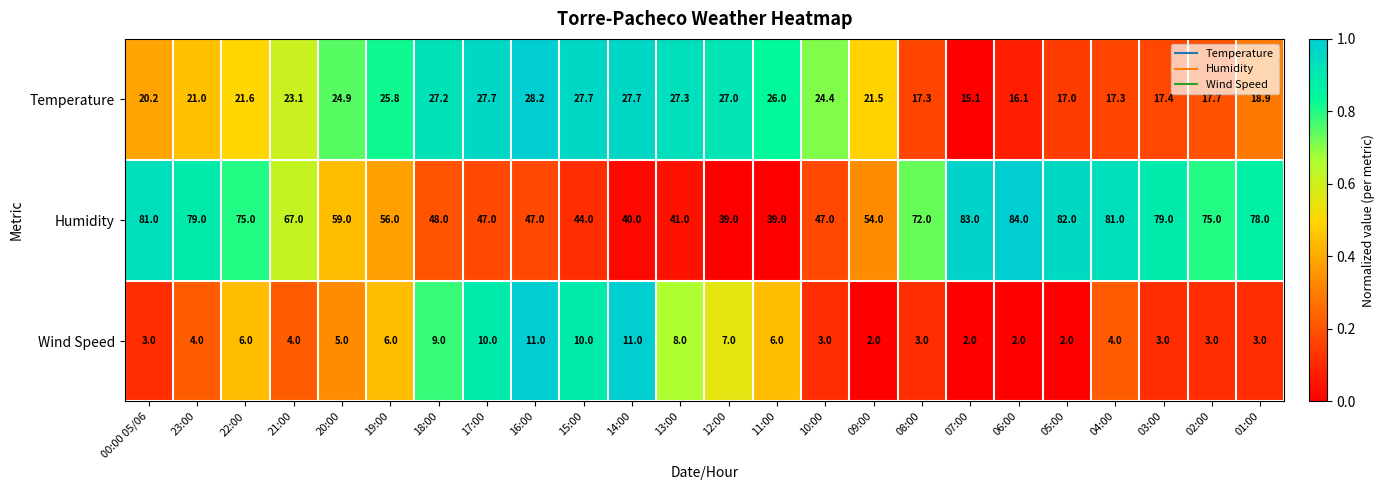

What is the smallest value displayed?

2.0